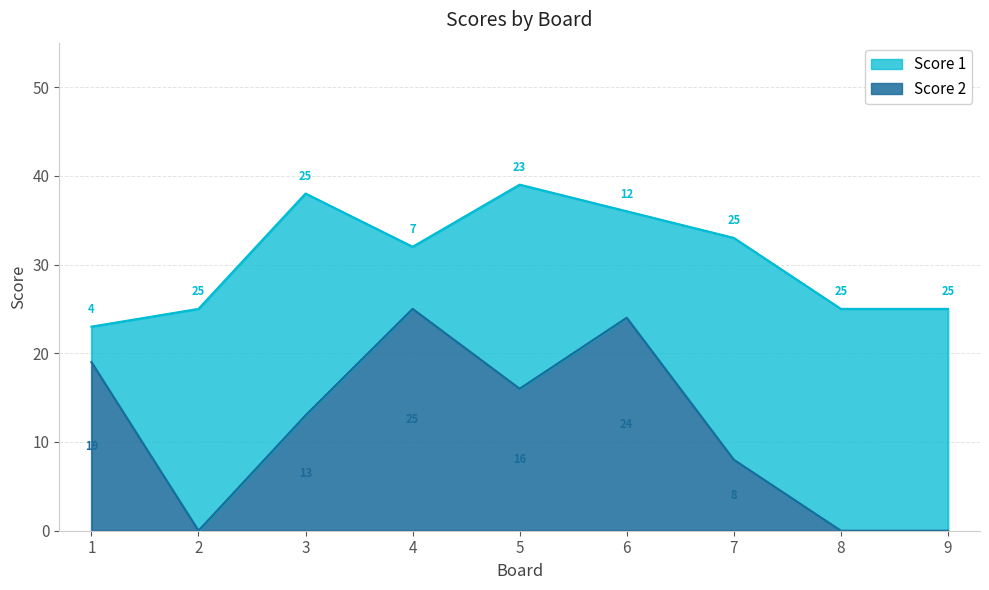

Where is the data nearest to the value 12?

3